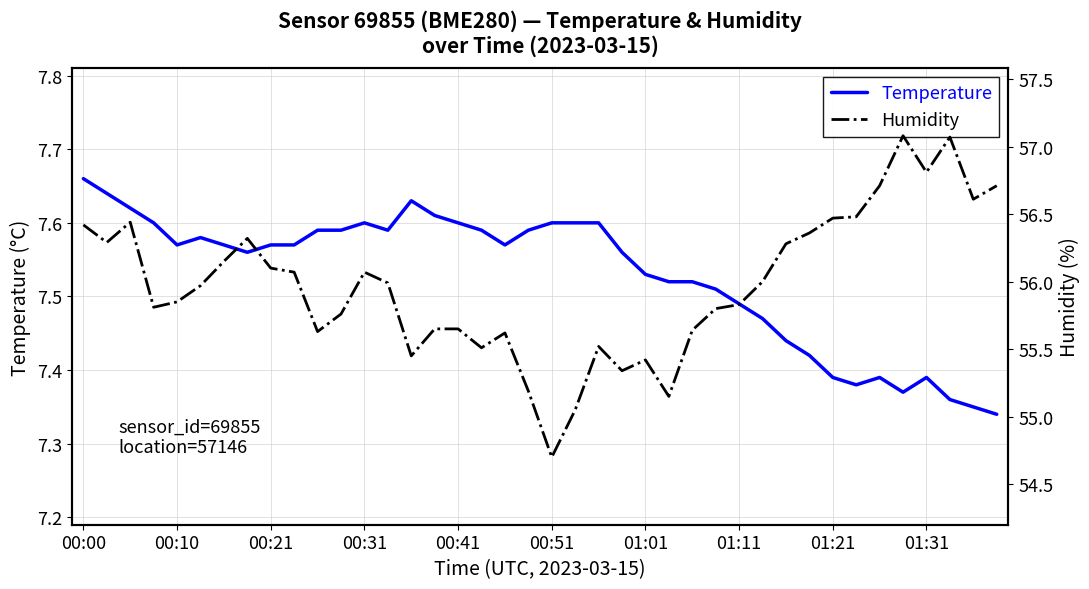

Between 19 and 13, which is larger?

19